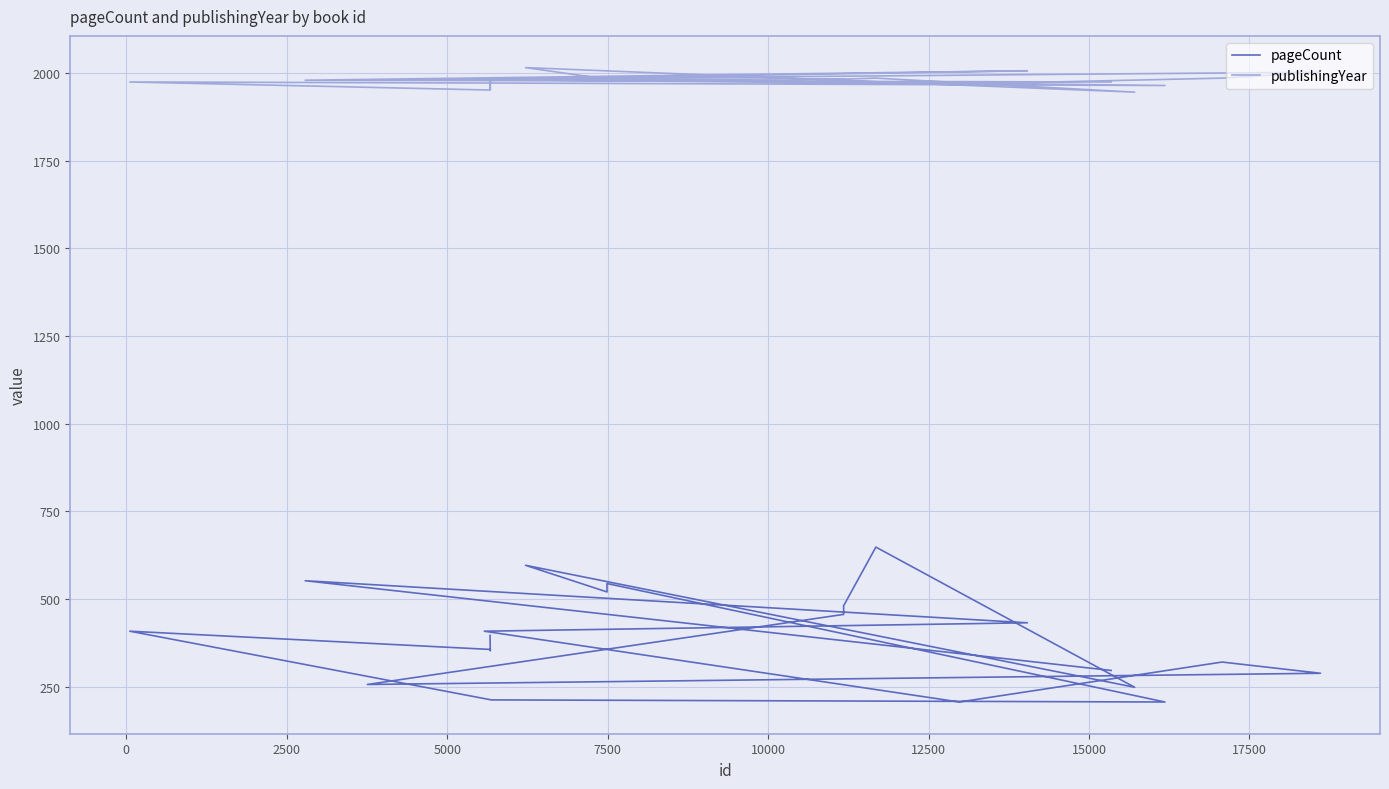

Which series has the largest total across all categories?

publishingYear